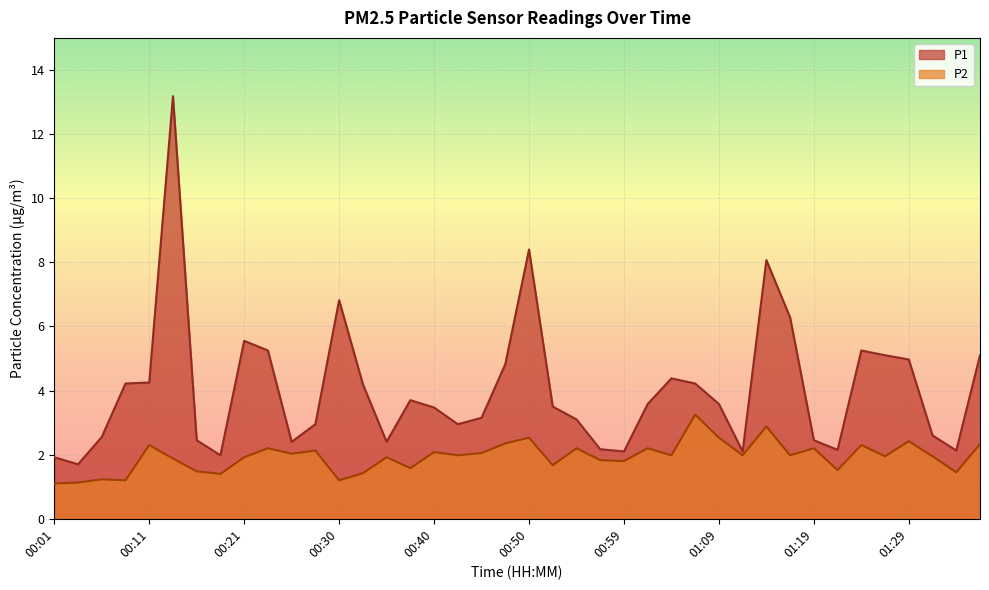

What are all the series names shown in the legend?

P1, P2